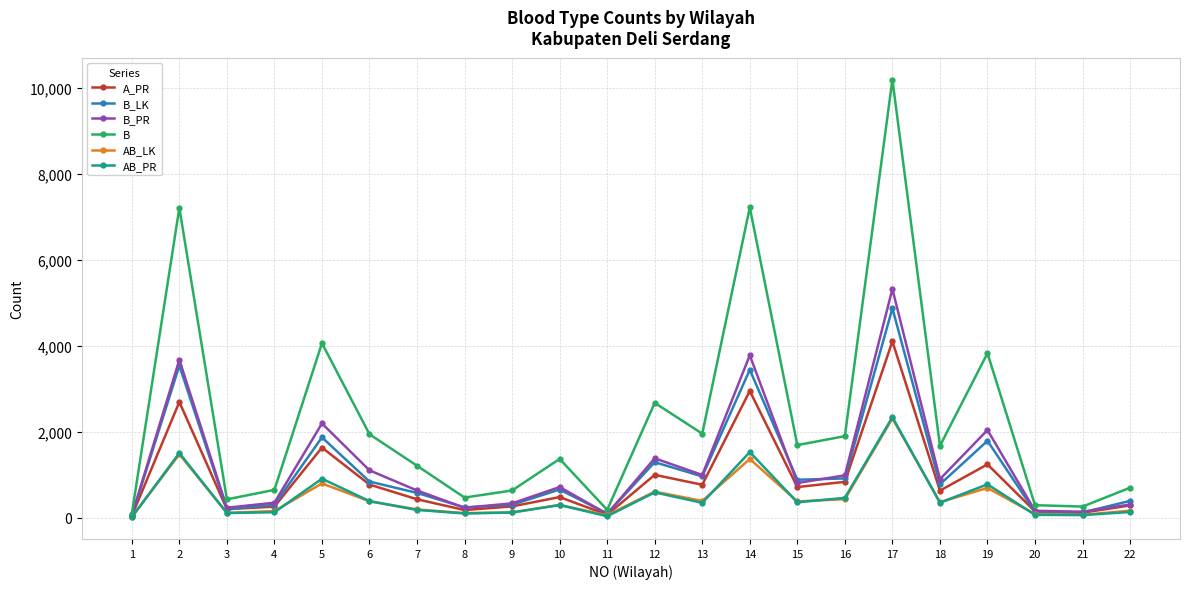

Read the B_PR value at 2, to the nearest 50.

3650